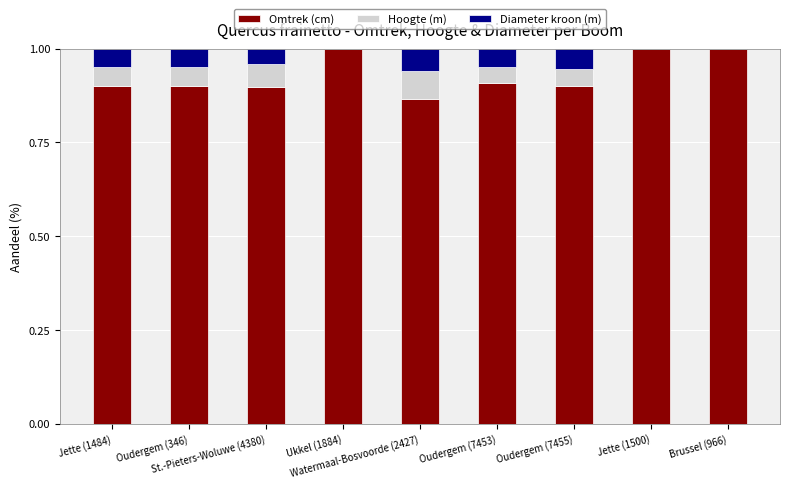

What is the sum of all Omtrek (cm) values?

8.4